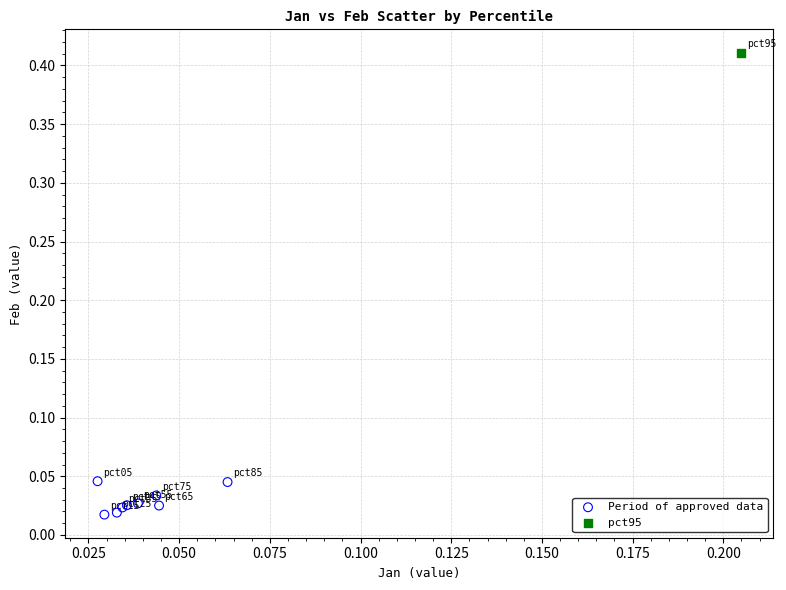

What are all the series names shown in the legend?

Period of approved data, pct95